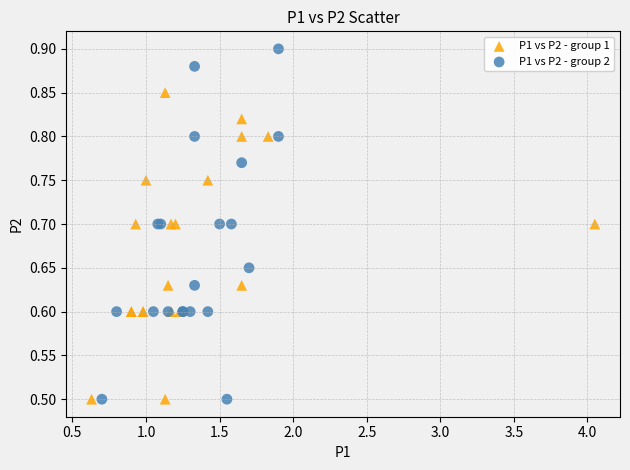

Which series has the widest spread of Y values?

P1 vs P2 - group 2